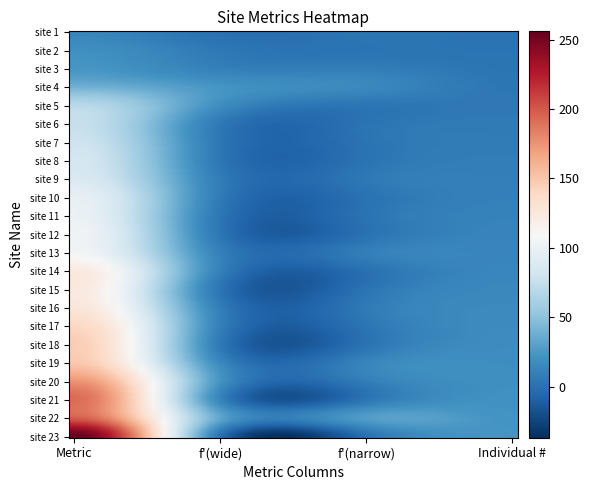

At how many categories does at least one series exceed 120?

1